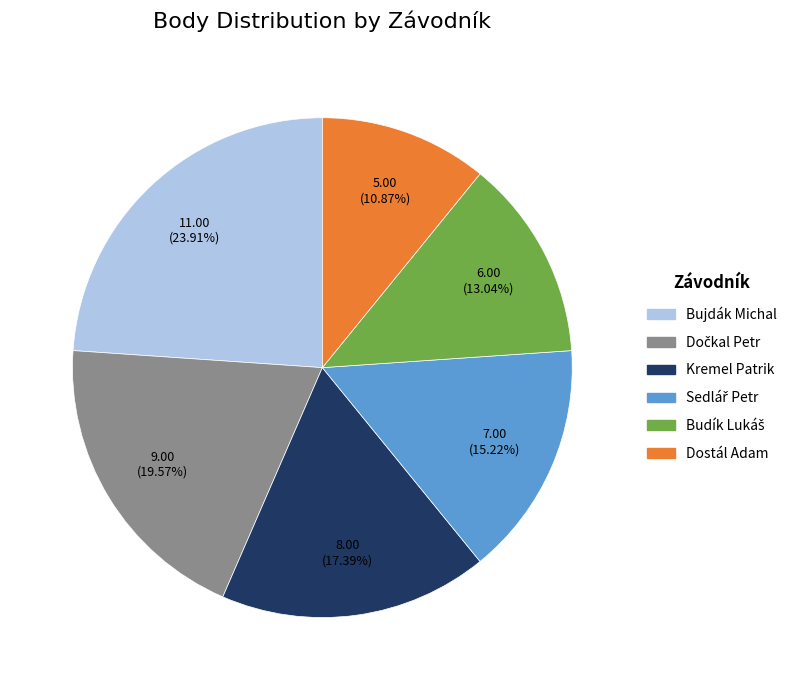

Combined, do Kremel Patrik and Dostál Adam account for over 50%?

No